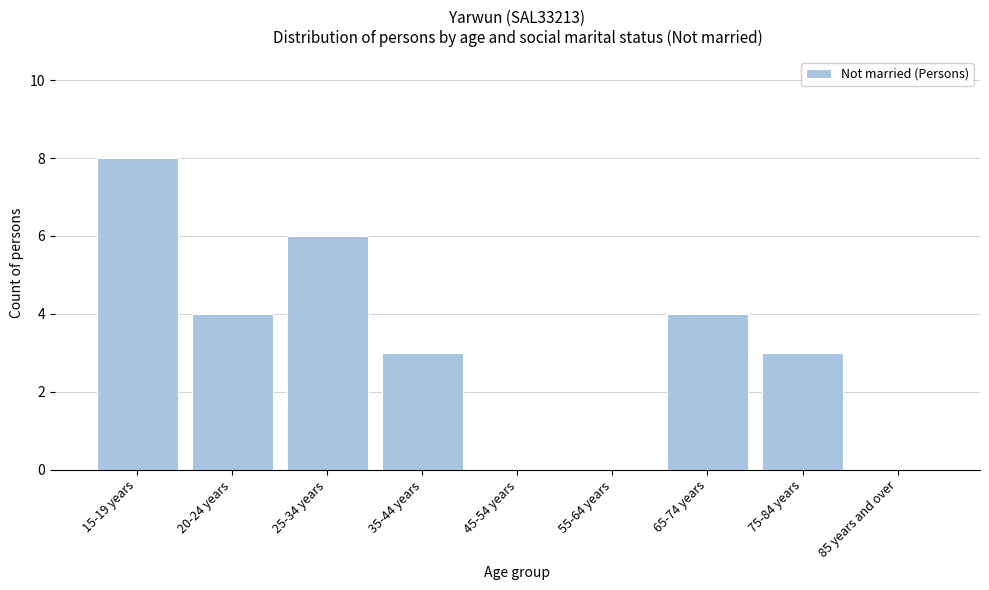

Reading left to right, what are all the values shown in this chart?

15-19 years=8	20-24 years=4	25-34 years=6	35-44 years=3	45-54 years=0	55-64 years=0	65-74 years=4	75-84 years=3	85 years and over=0